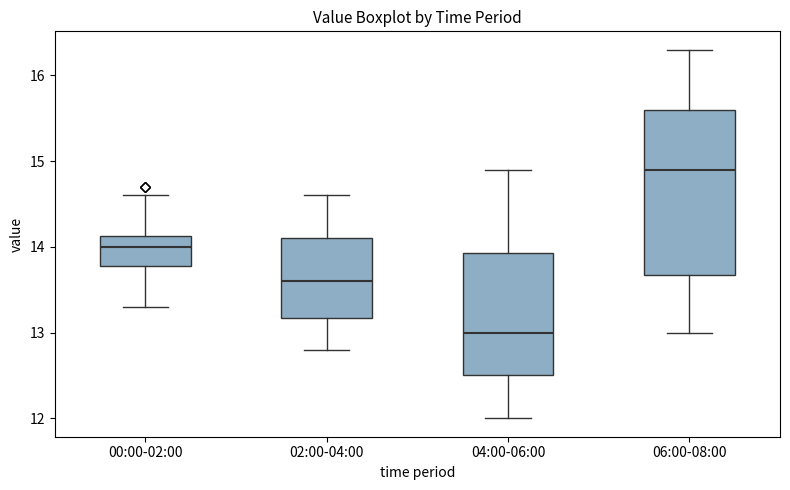

Which box is the tallest, from its lower edge to its upper edge?

06:00-08:00